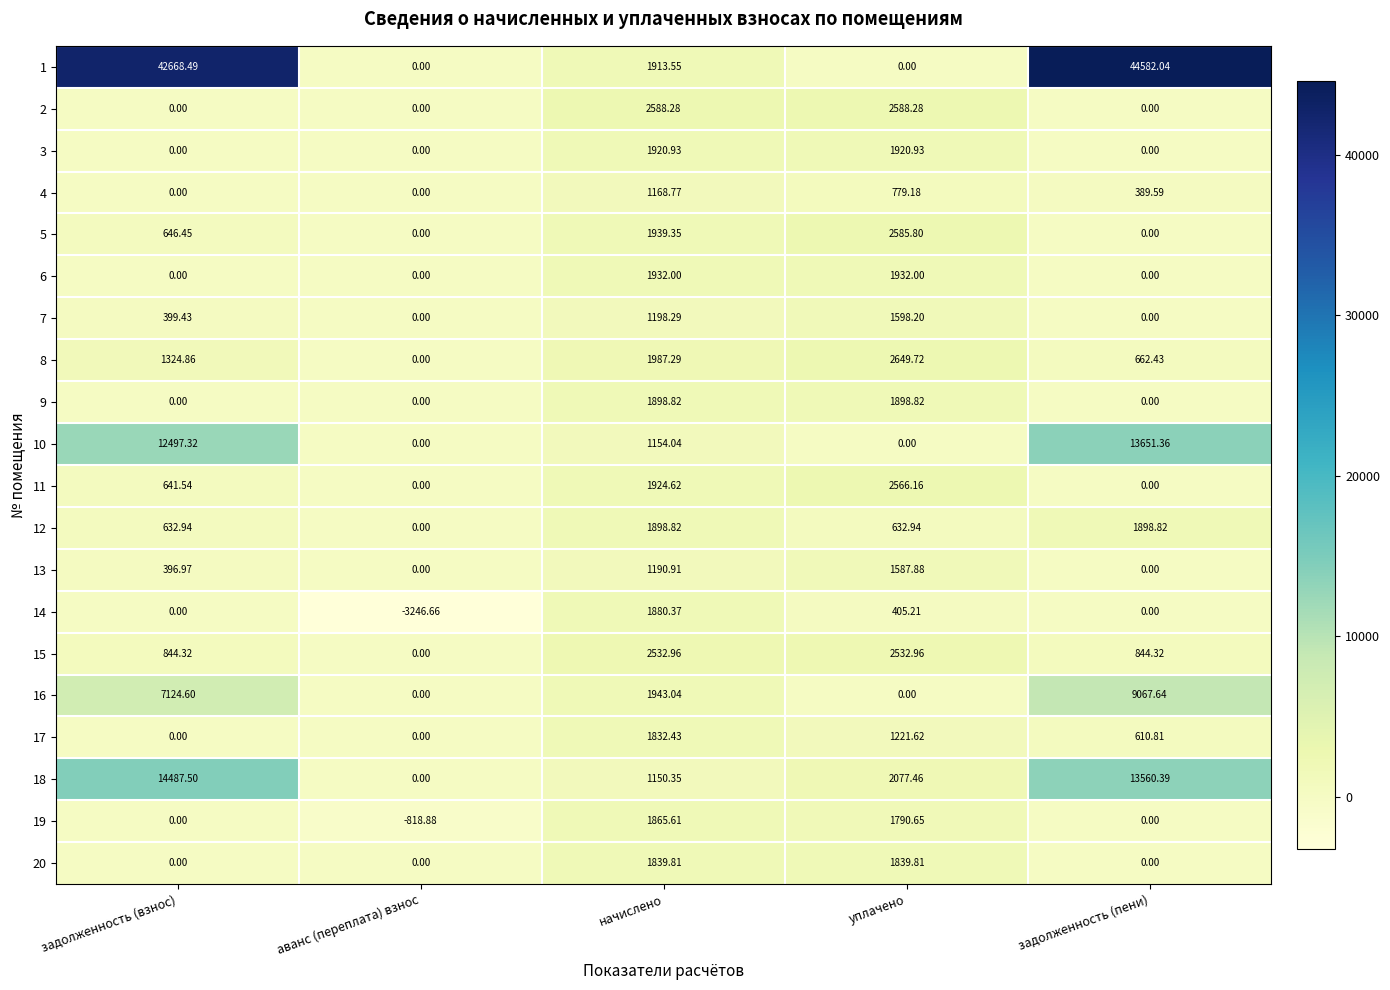

Where does the 12 series first go above 632?

задолженность (взнос)